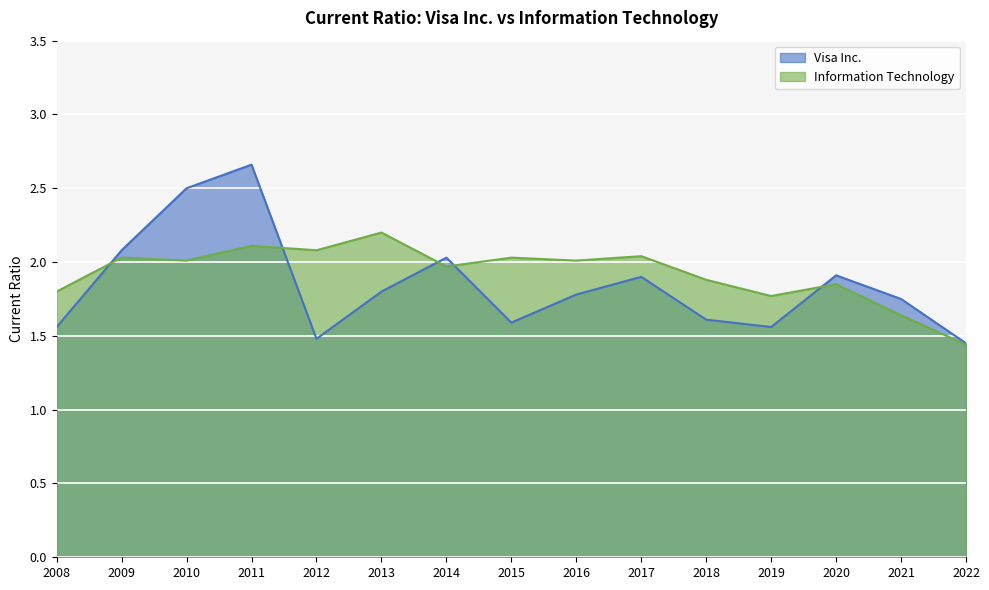

Count the number of data series in this chart.

2